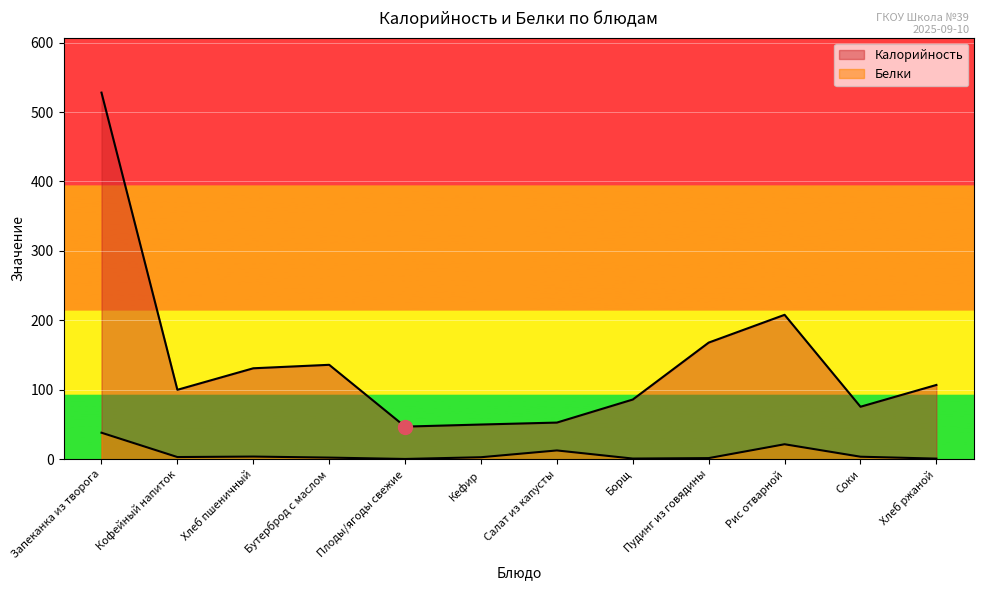

What are all the series names shown in the legend?

Калорийность, Белки